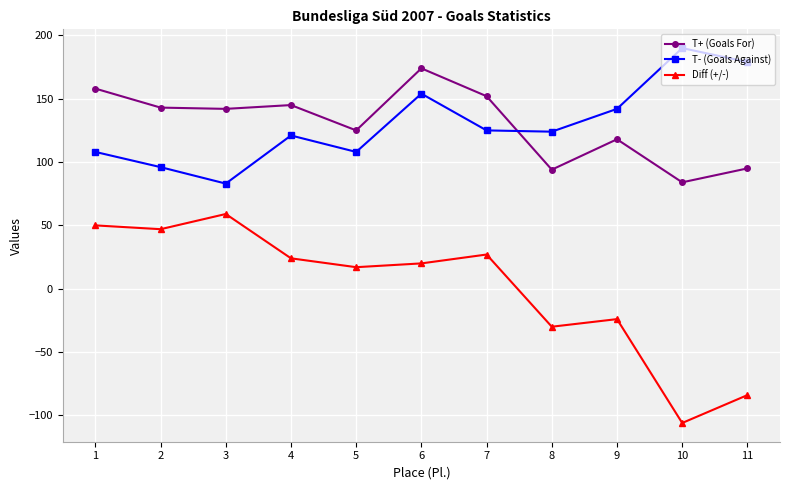

Which series has the widest spread of values?

Diff (+/-)